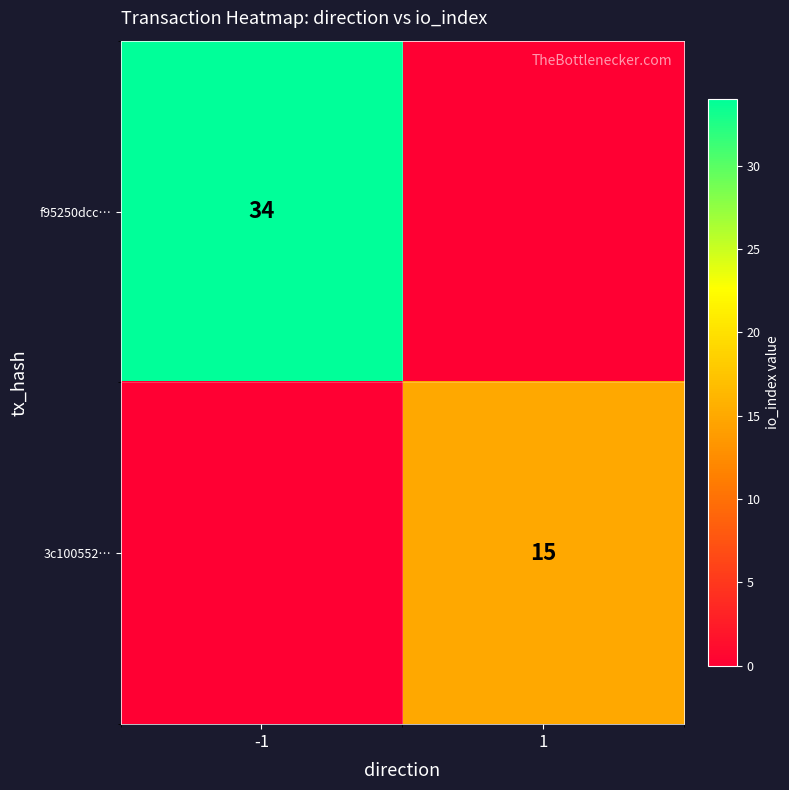

True or false: f95250dcc… has a value of 34 at -1.

True